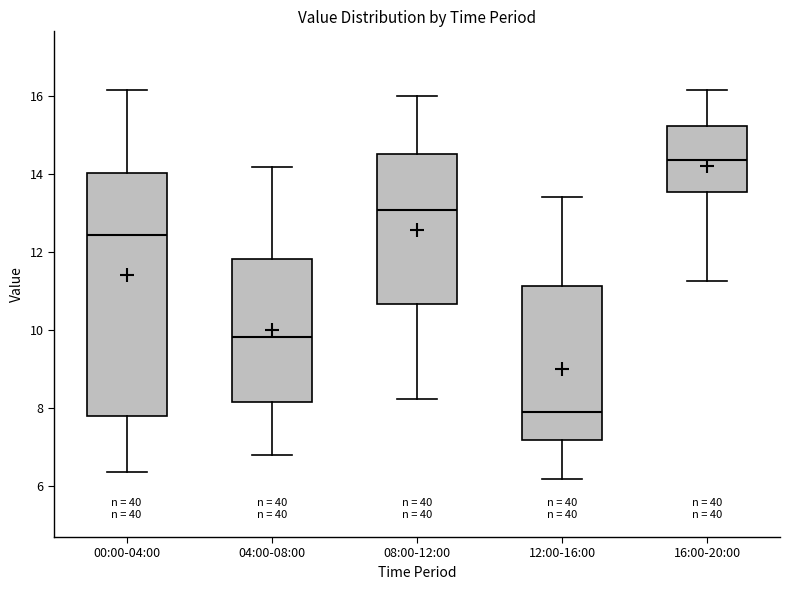

Where does the upper whisker of the box for 04:00-08:00 end on the y-axis? The values are not printed on the chart, so give them approximately, as read against the axis.

14.2